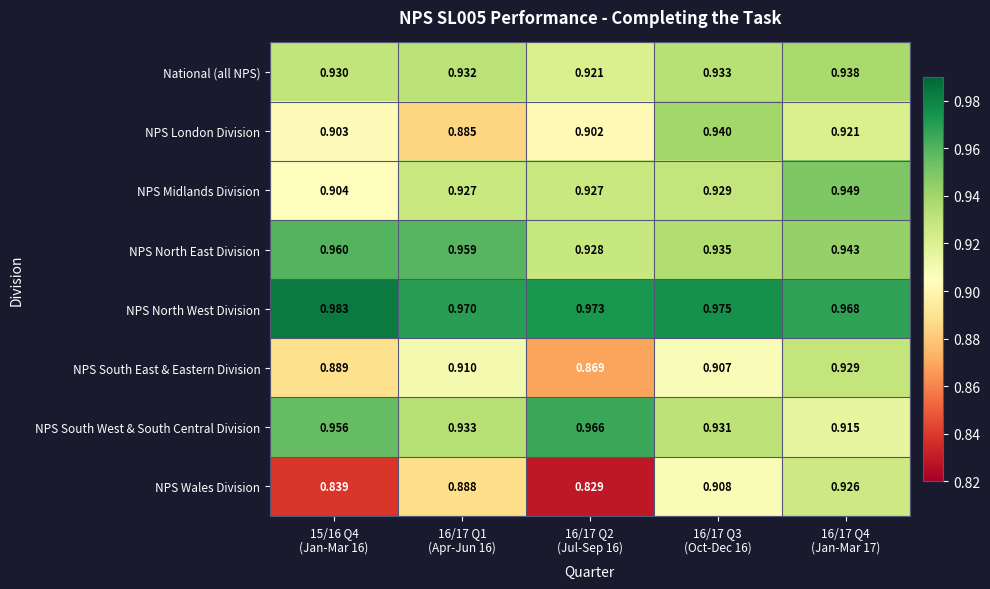

Which series has the largest total across all categories?

NPS North West Division